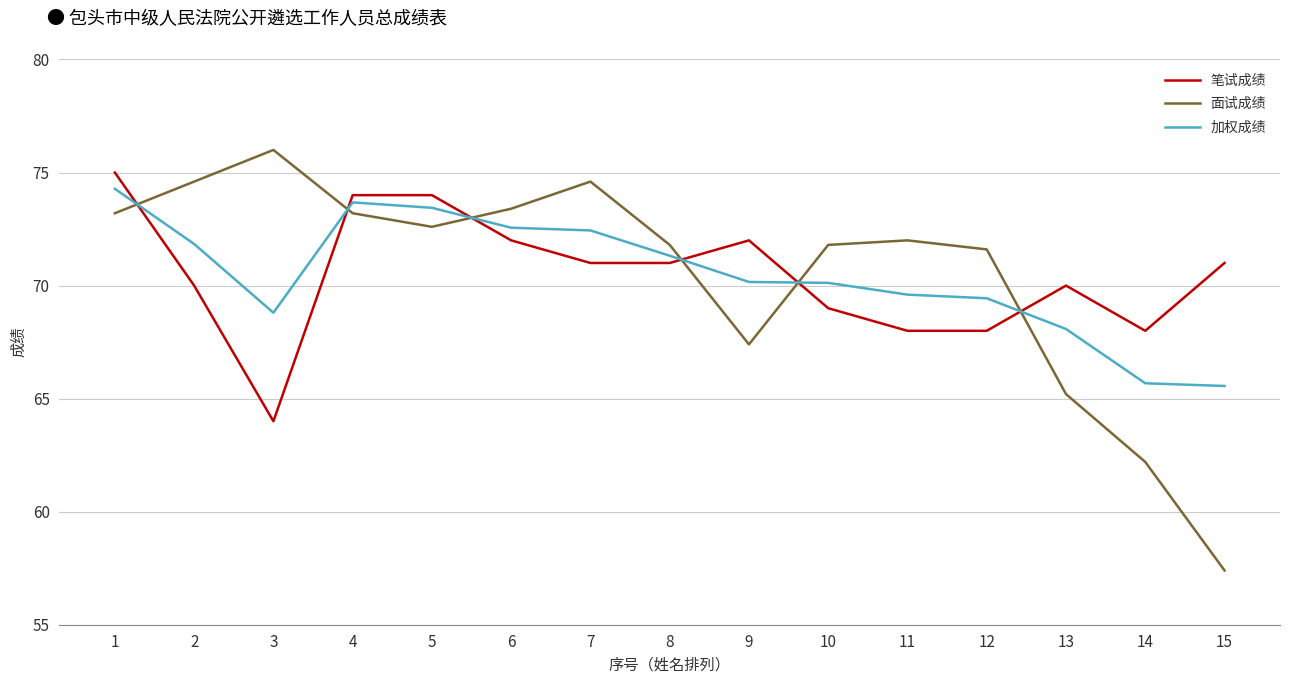

What is the difference between the maximum and minimum values in the 笔试成绩 series?

11.0